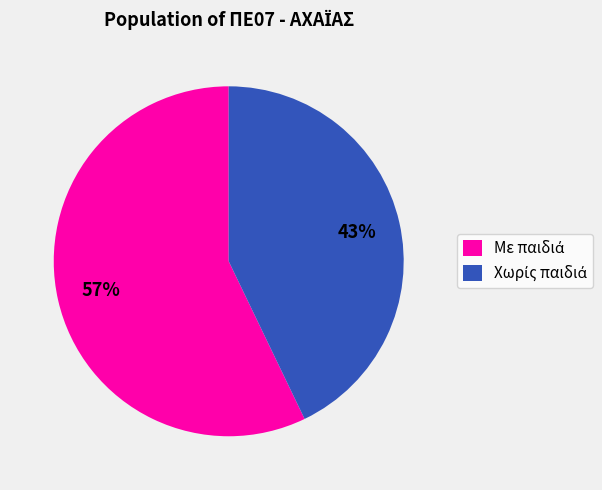

To the nearest percent, what is the average slice percentage?

50%